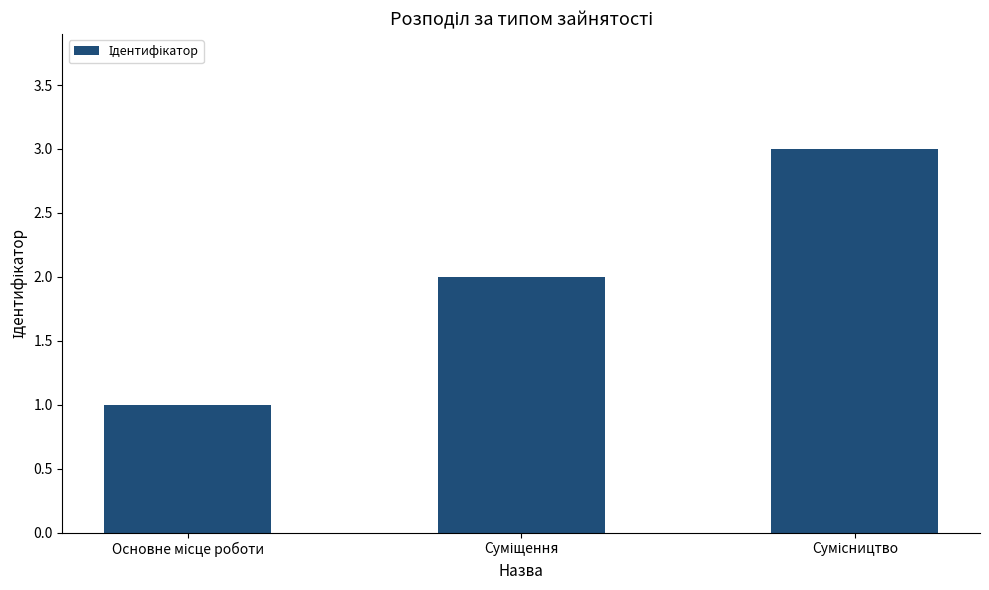

What is the greatest value displayed?

3